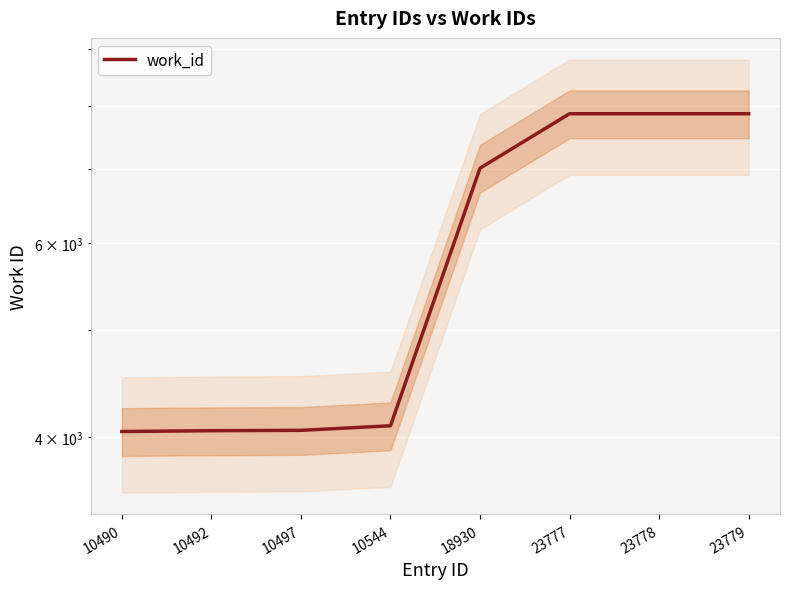

Reading right to left, list all the values displayed in this chart.

7864	7864	7864	7018	4094	4055	4052	4045